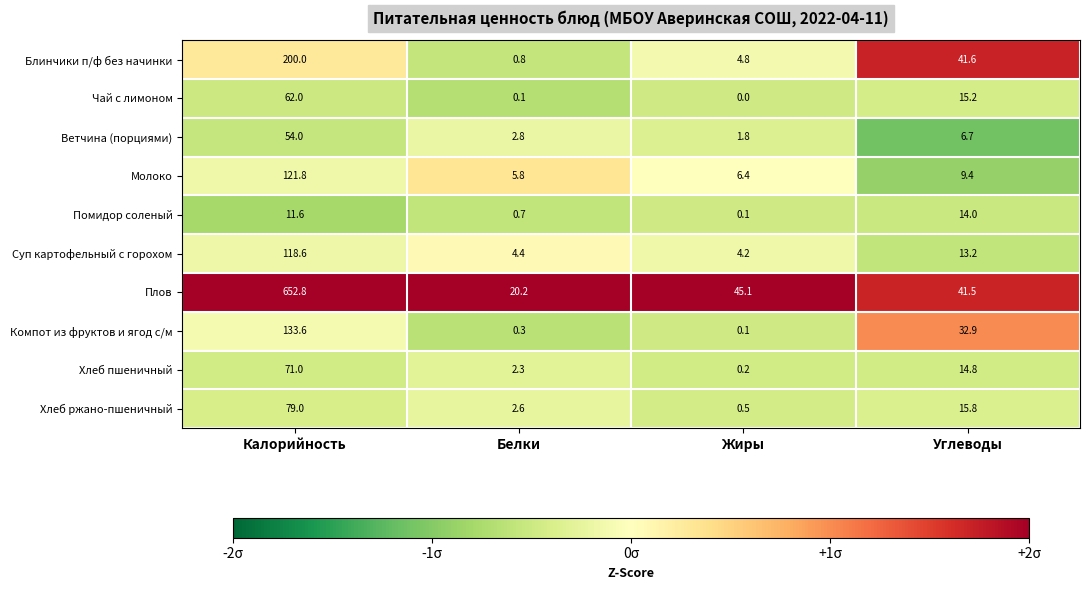

Rank the series at Калорийность from highest to lowest value.

Плов, Блинчики п/ф без начинки, Компот из фруктов и ягод с/м, Молоко, Суп картофельный с горохом, Хлеб ржано-пшеничный, Хлеб пшеничный, Чай с лимоном, Ветчина (порциями), Помидор соленый